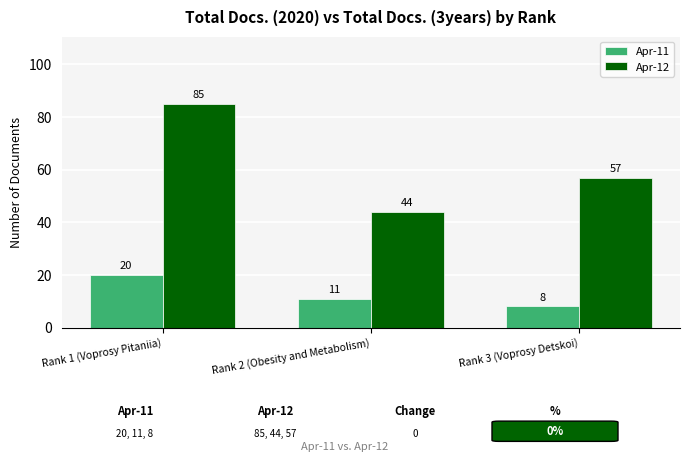

What is the label of the 1st bar from the left?

Rank 1 (Voprosy Pitaniia)